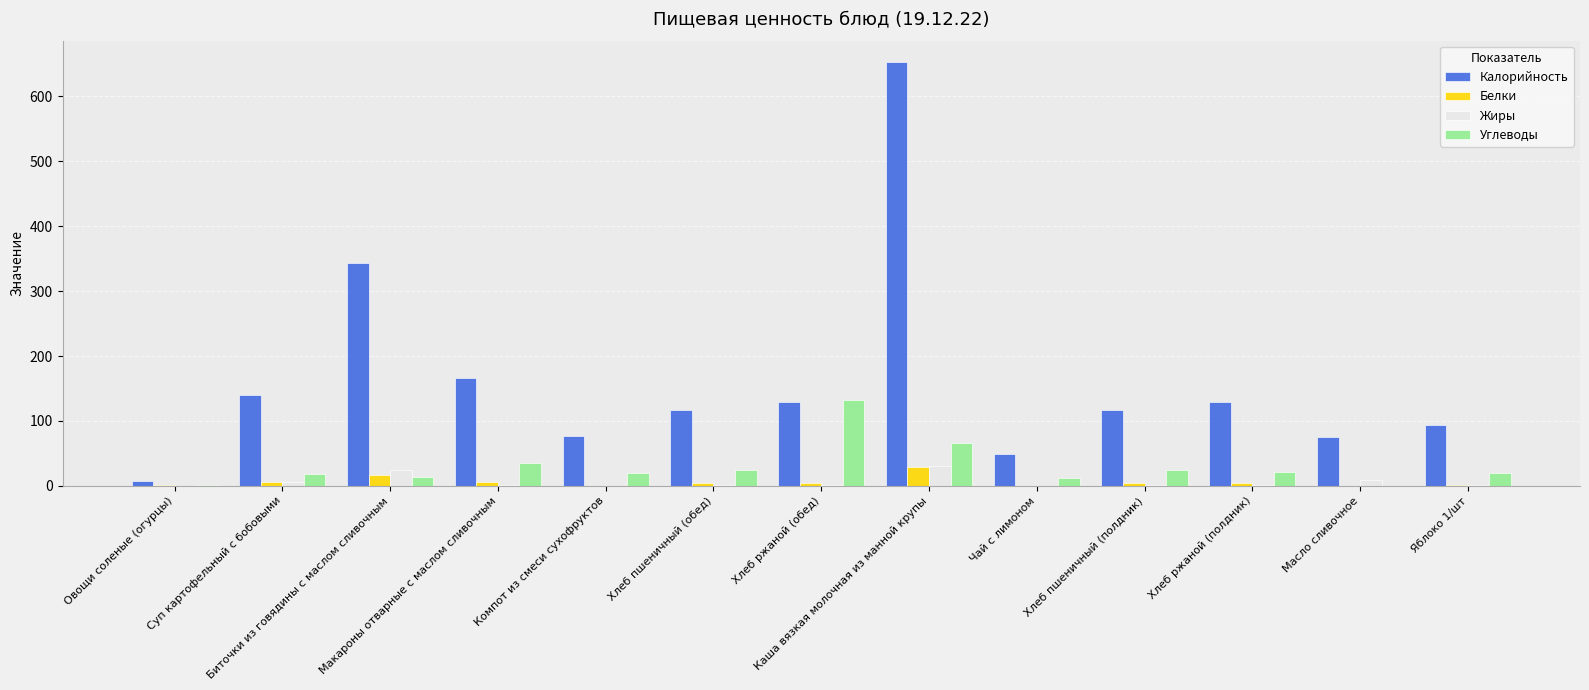

What is the maximum value shown in the chart?

653.3